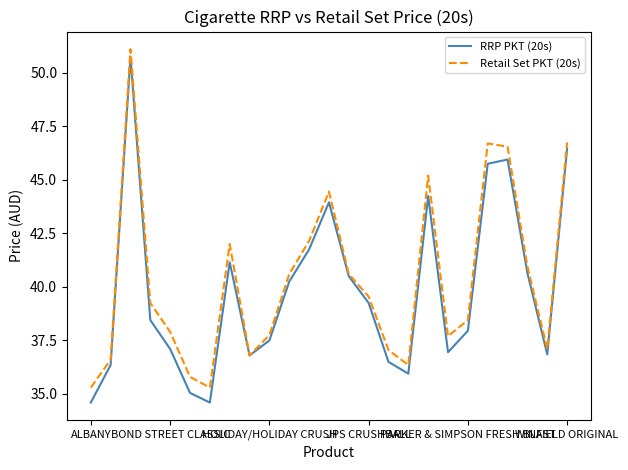

Which series has the widest spread of values?

RRP PKT (20s)